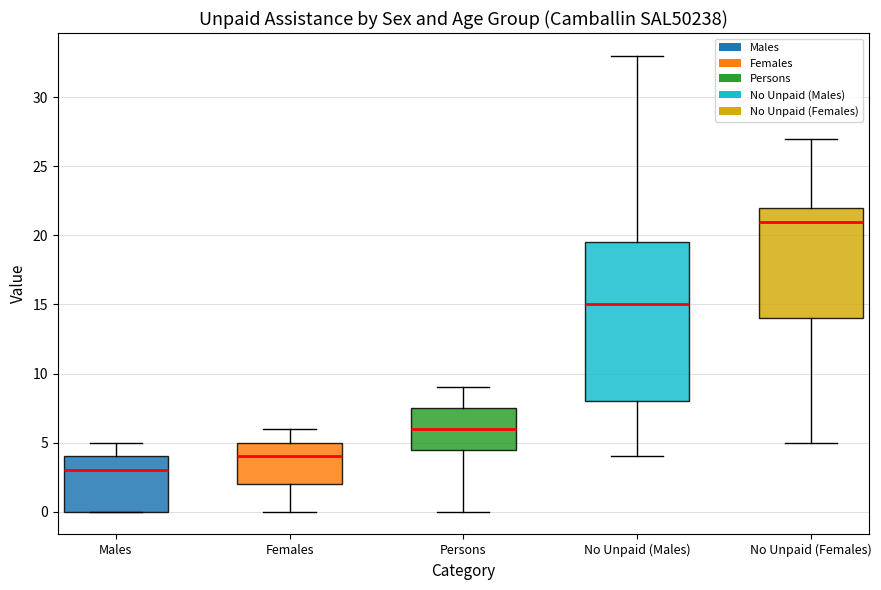

Reading left to right, transcribe this box plot: for each box, give where its median line is, the range the box spans, and where its two whiskers end, as read against the y-axis. The values are not printed on the chart, so give them approximately, as read against the axis.

Males: median 3.0, box 0.0 to 4.0, whiskers 0.0 to 5.0
Females: median 4.0, box 2.0 to 5.0, whiskers 0.0 to 6.0
Persons: median 6.0, box 4.5 to 7.5, whiskers 0.0 to 9.0
No Unpaid (Males): median 15.0, box 8.0 to 19.5, whiskers 4.0 to 33.0
No Unpaid (Females): median 21.0, box 14.0 to 22.0, whiskers 5.0 to 27.0